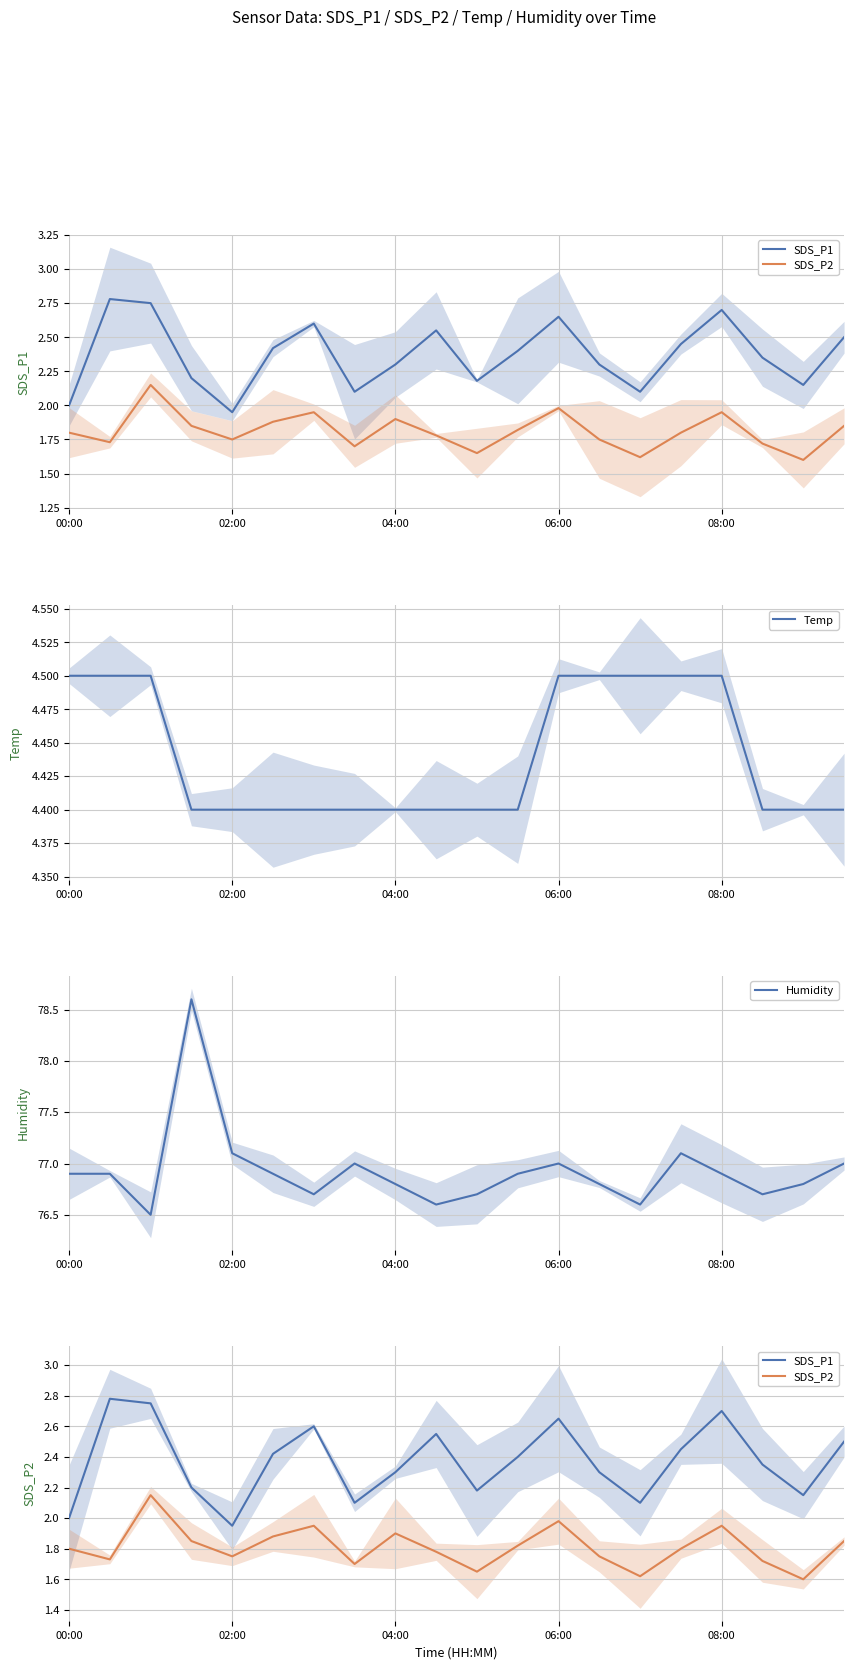

Which series has the largest total across all categories?

Humidity